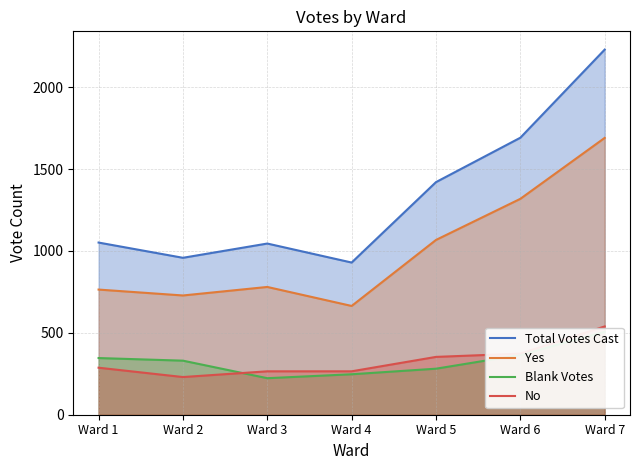

Which series has the largest total across all categories?

Total Votes Cast